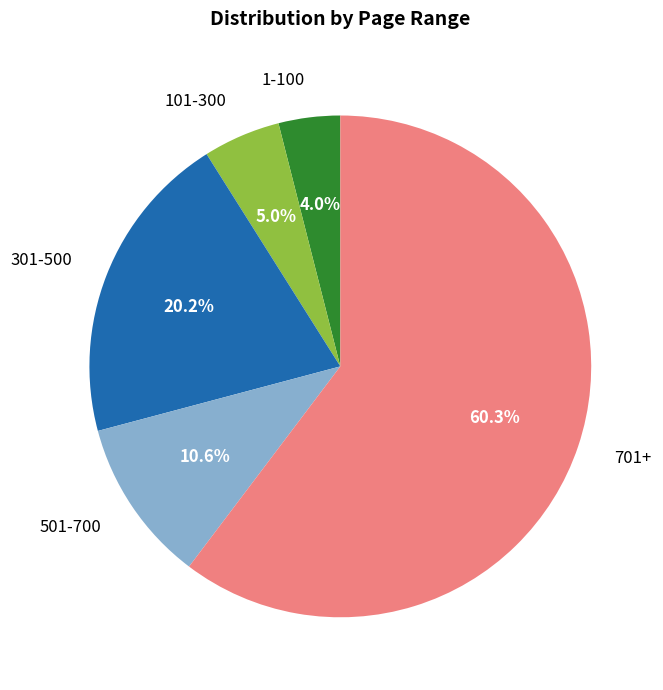

Is there any slice that represents more than half of the pie?

Yes